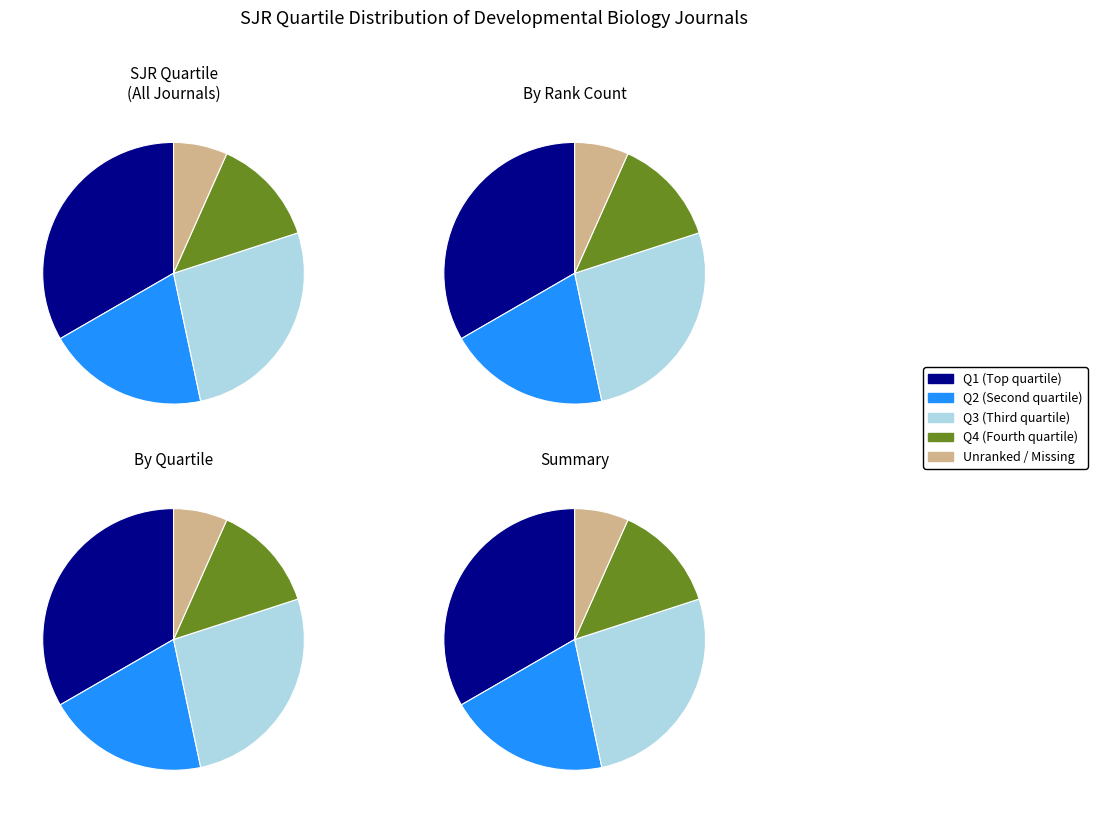

What percentage is the Q2 slice, to the nearest percent?

20%